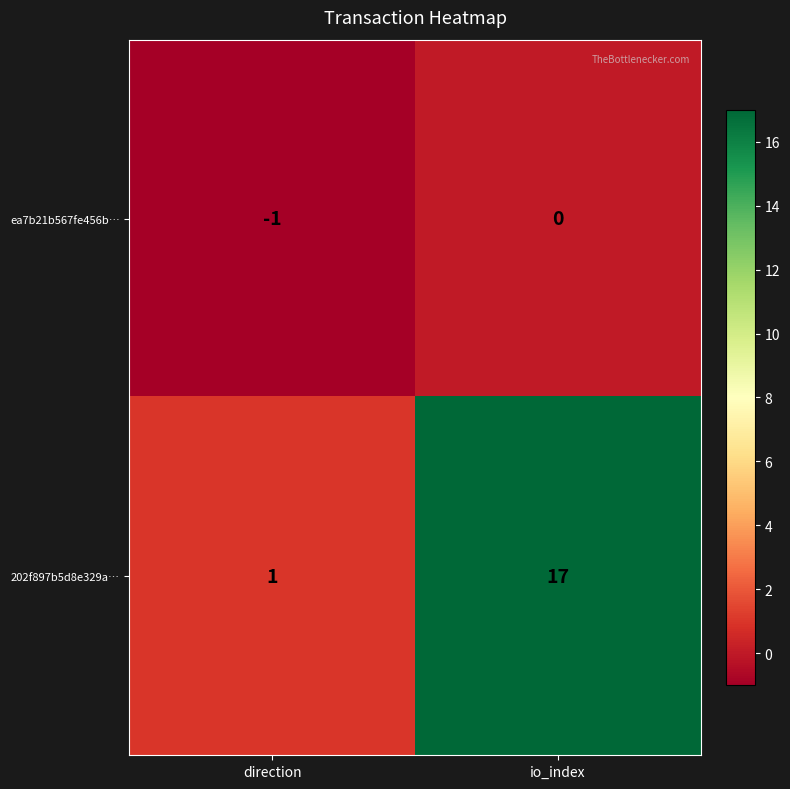

What is the sum of all 202f897b5d8e329a… values?

18